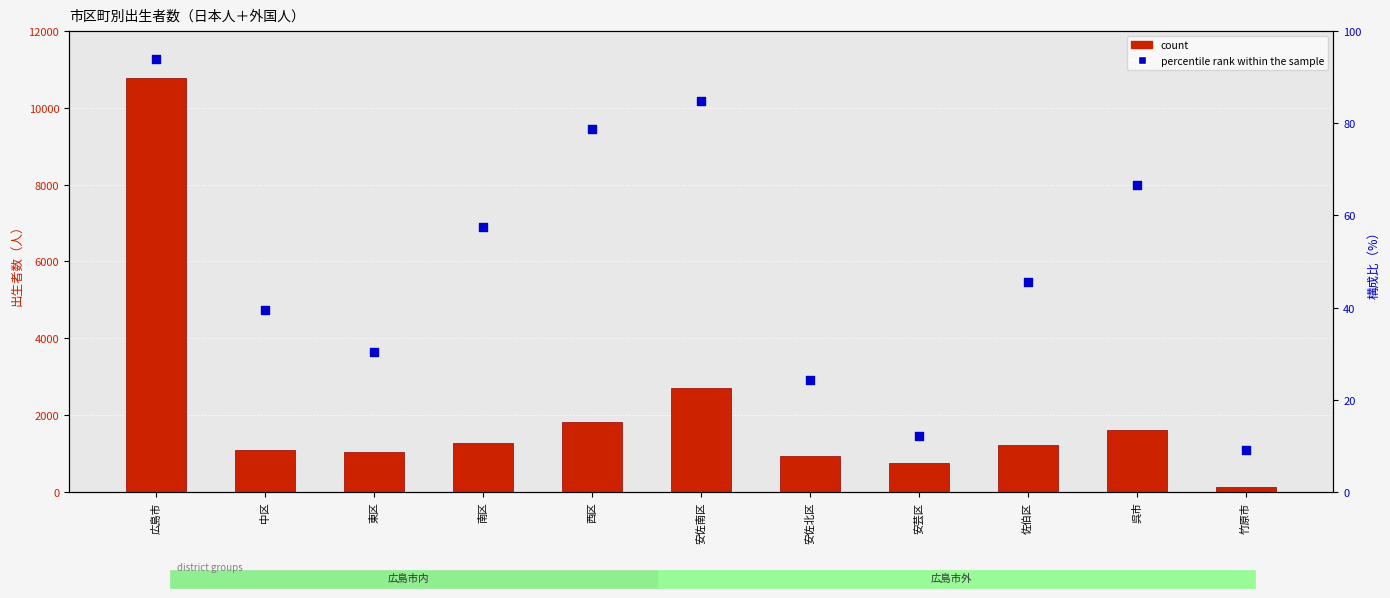

What are all the series names shown in the legend?

count, percentile rank within the sample